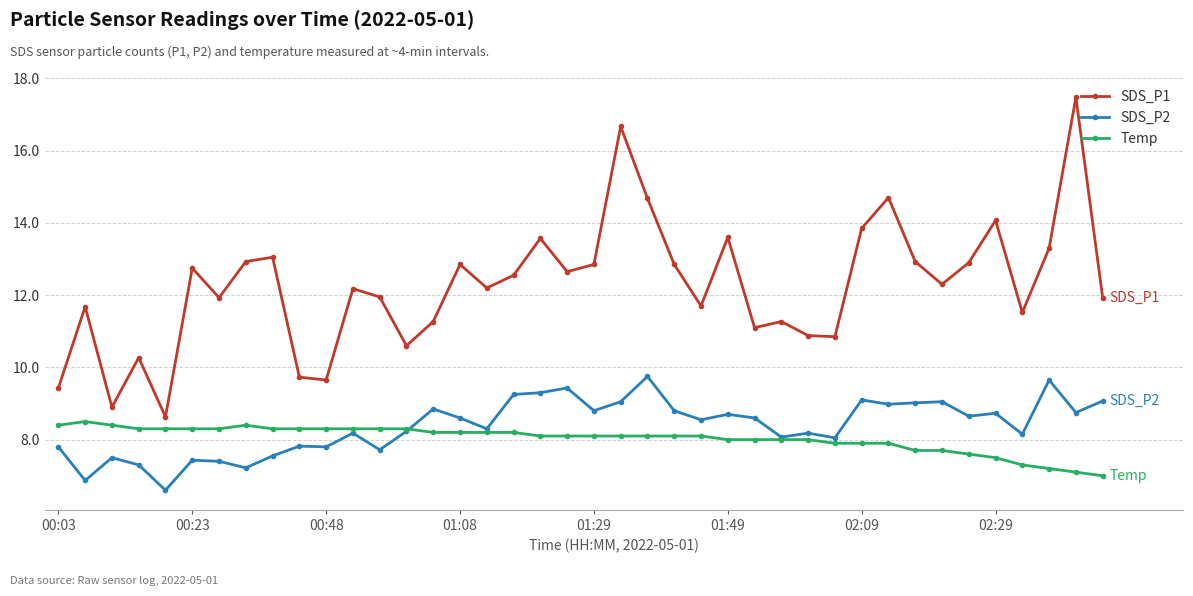

What is the minimum value for Temp?

7.0